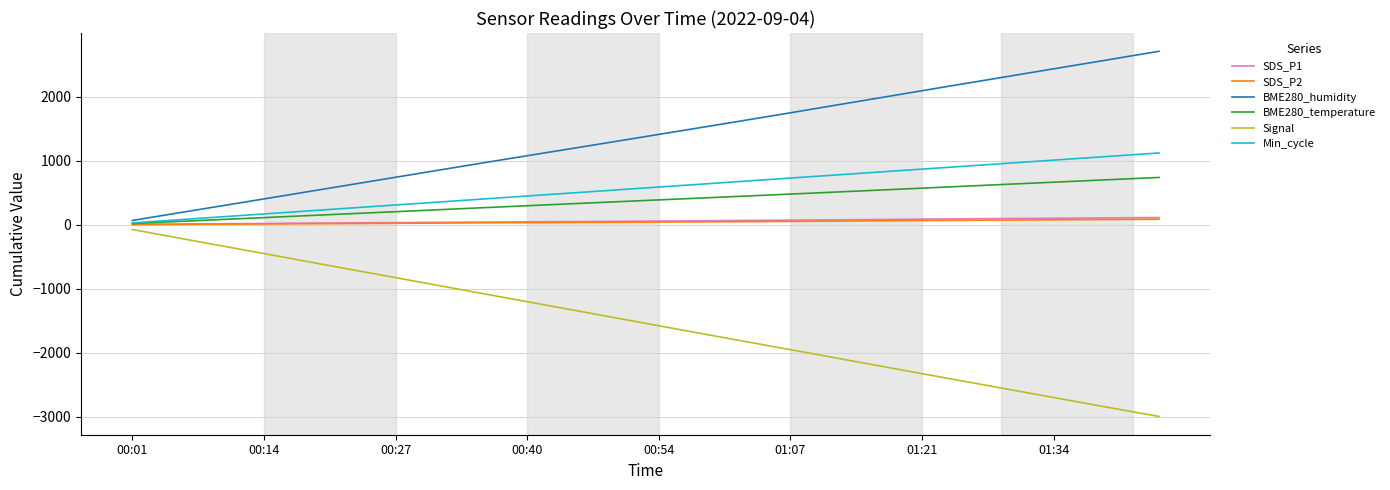

True or false: BME280_humidity and Signal intersect in this chart.

False